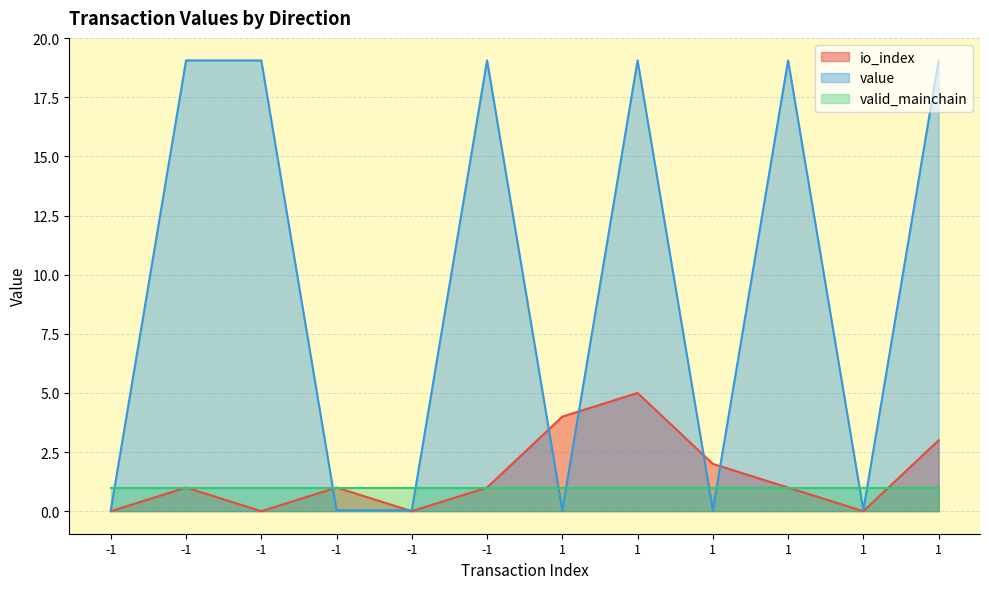

What is the difference between the maximum and minimum values in the value series?

19.0